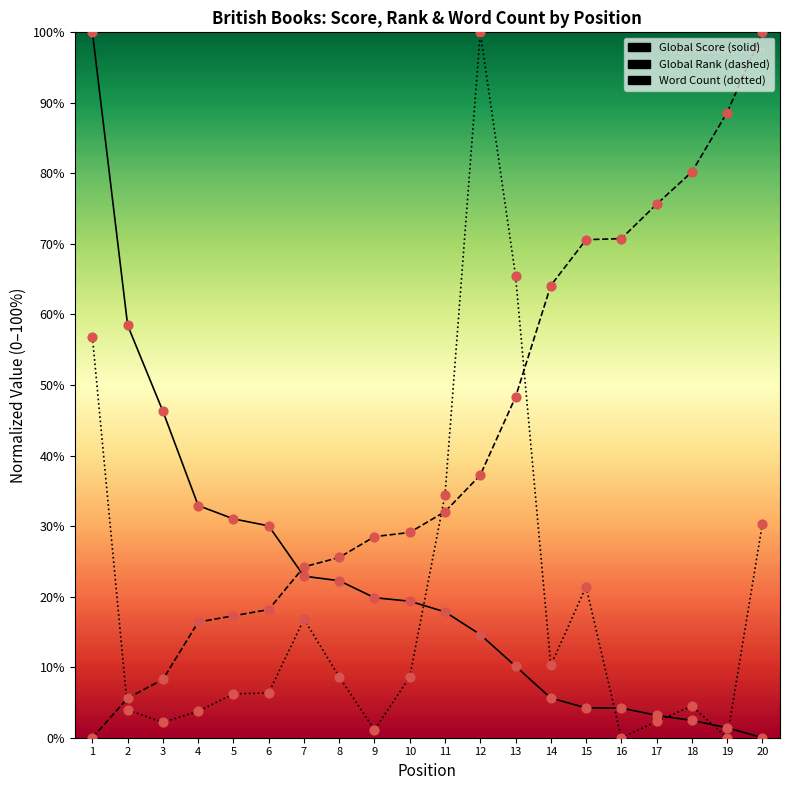

What is the total value across all series at 14?

80.0